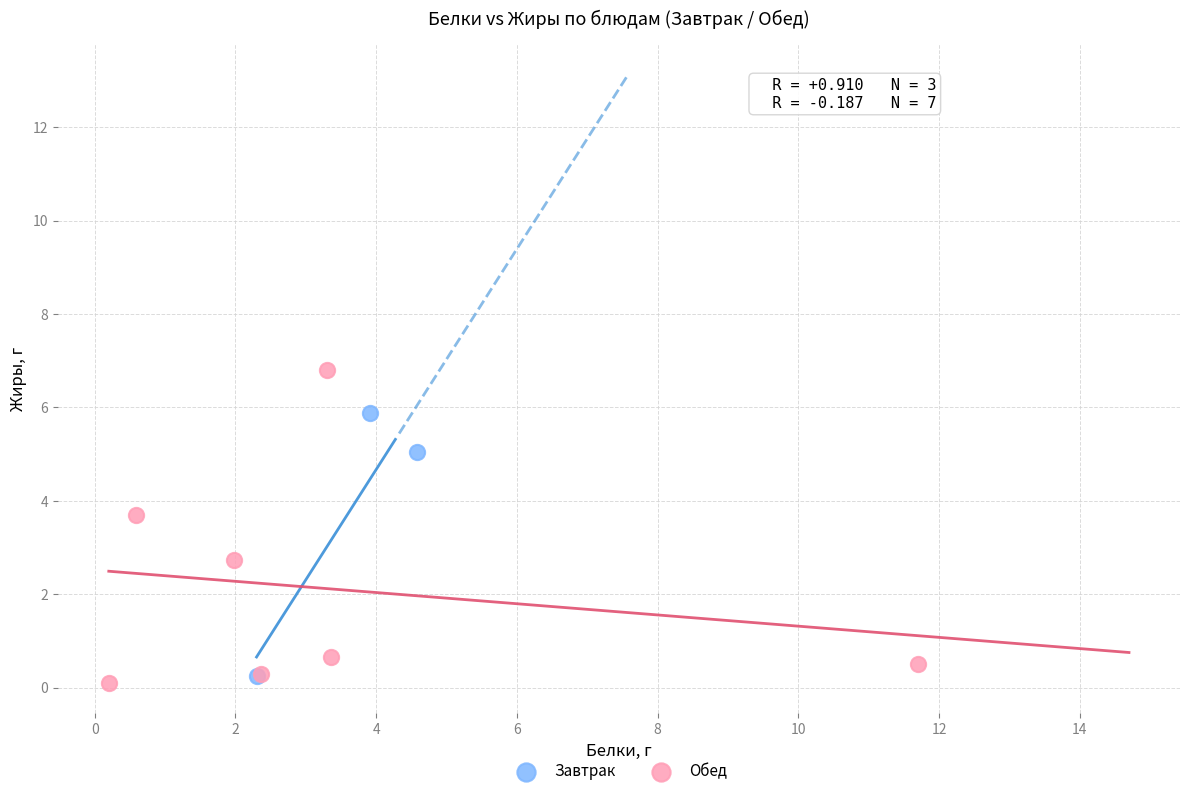

Which series reaches the maximum Y coordinate?

Обед